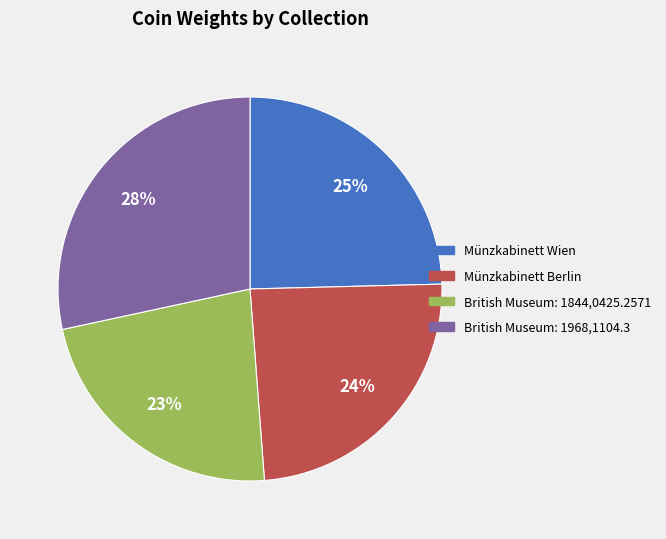

Combined, do British Museum: 1844,0425.2571 and Münzkabinett Berlin account for over 50%?

No